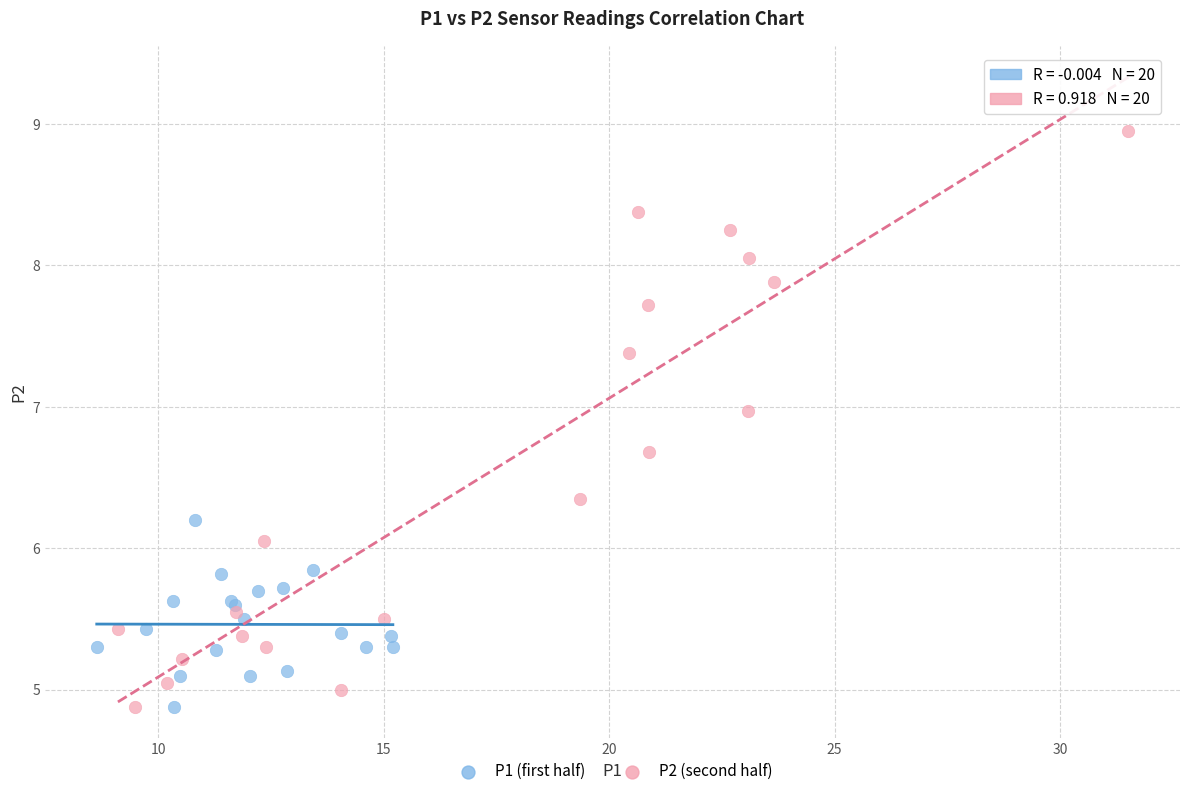

Which series reaches the maximum Y coordinate?

P2 (second half)